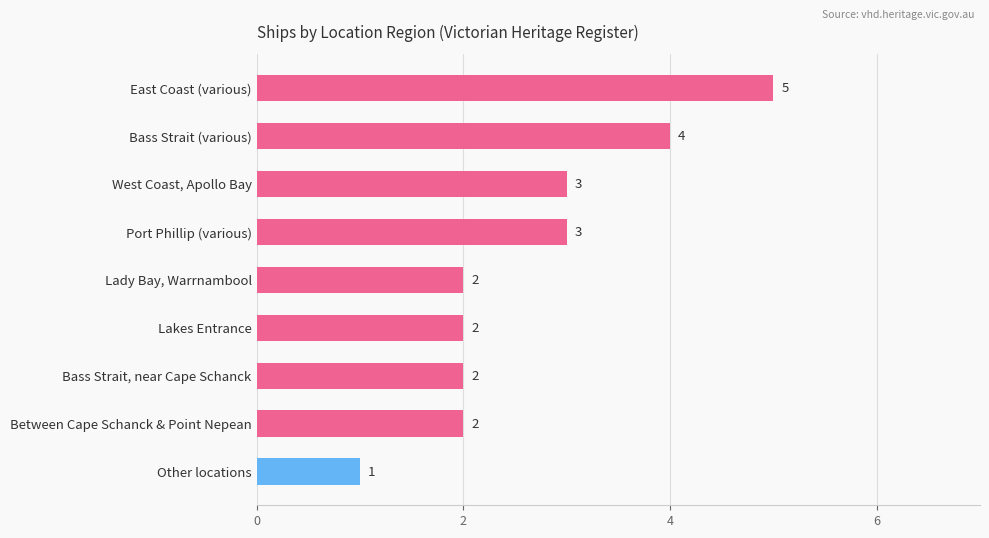

What is the label of the 3rd bar from the bottom?

Bass Strait, near Cape Schanck